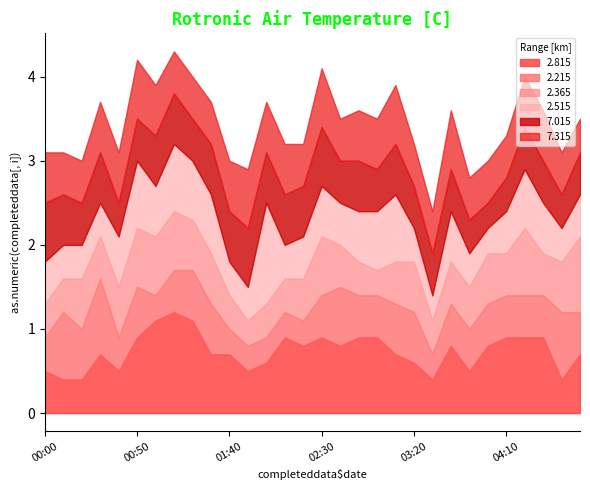

What is the difference between the 2.215 values at 03:20 and 04:30?

0.1